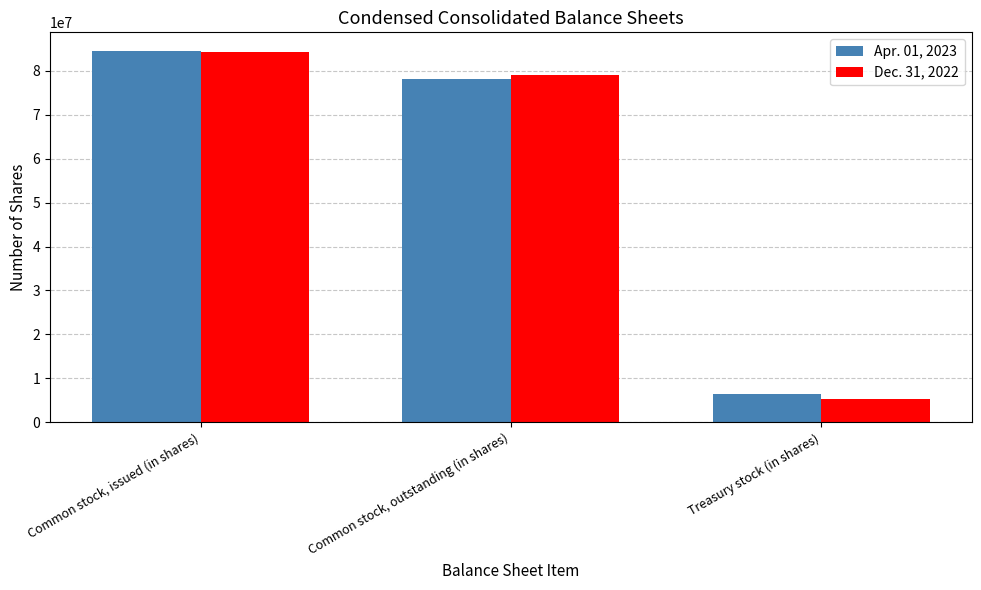

What is the label of the 1st bar from the left?

Common stock, issued (in shares)